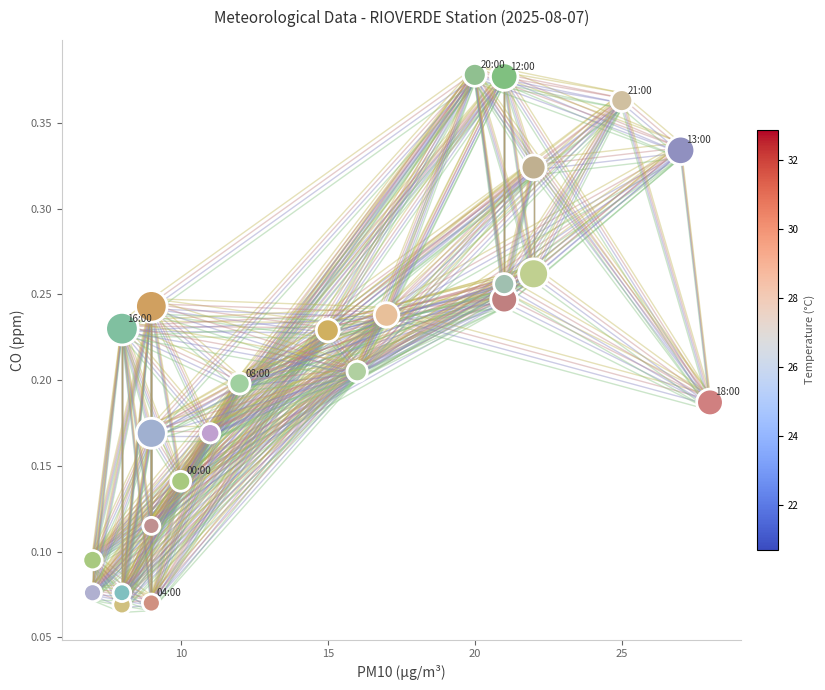

What is the range of X values (max minus min)?

21.0